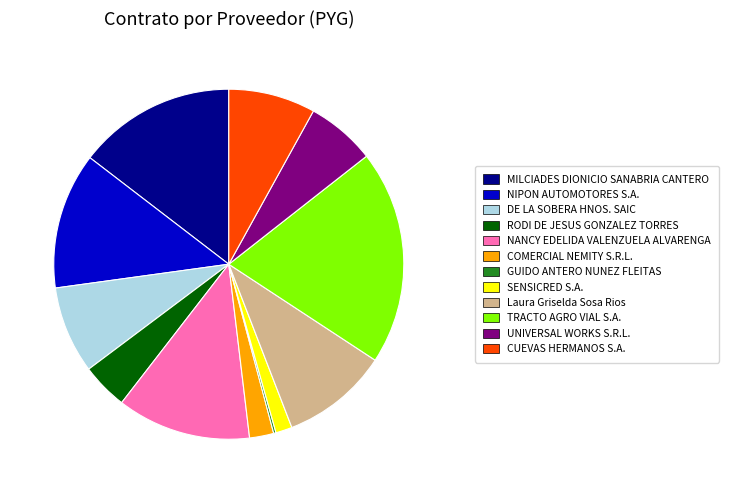

What is the ratio of the value at UNIVERSAL WORKS S.R.L. to the value at COMERCIAL NEMITY S.R.L.?

2.9